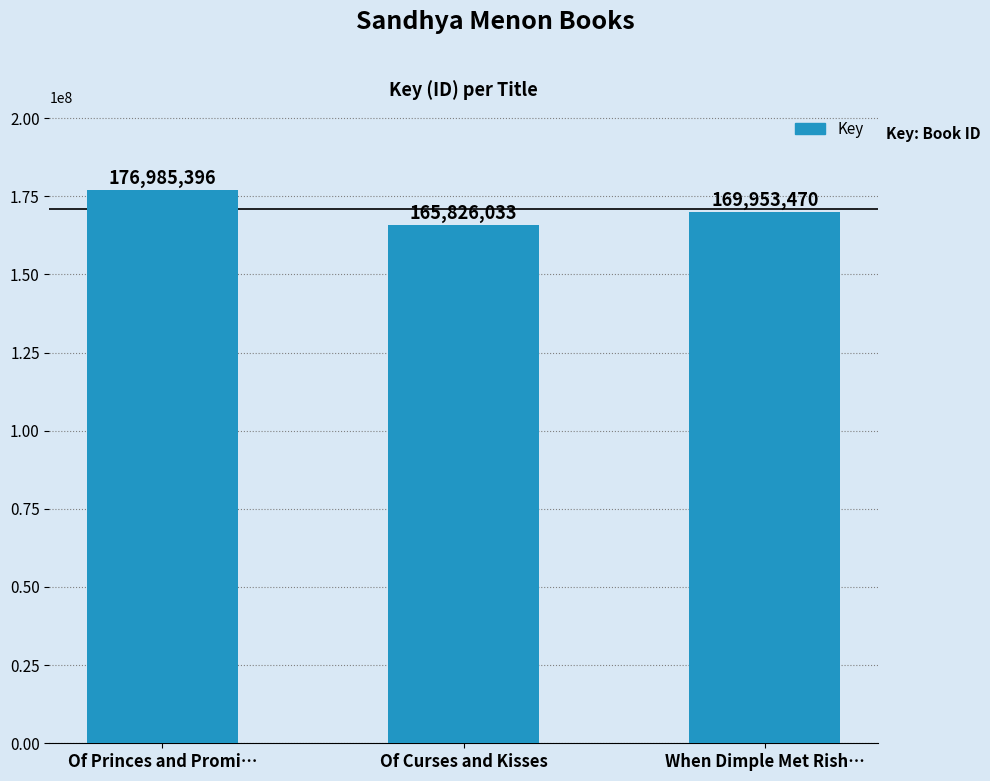

How many values are below 169953470?

1